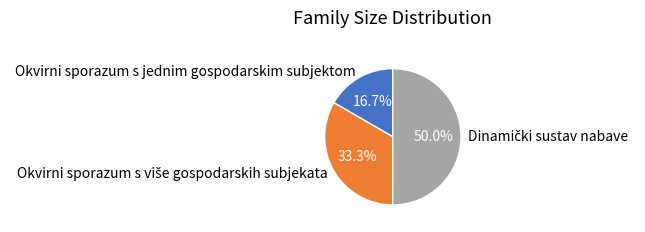

Does Okvirni sporazum s jednim gospodarskim subjektom account for over 50% of the chart?

No